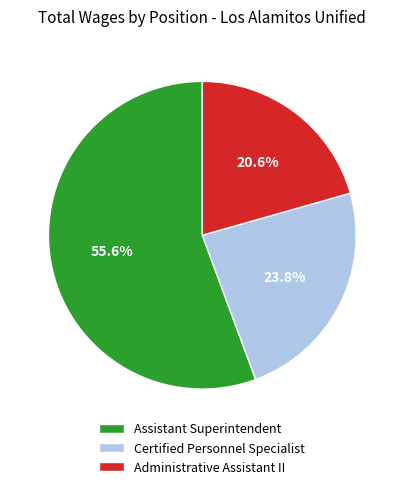

Is it true that Certified Personnel Specialist is 24% of the pie?

True